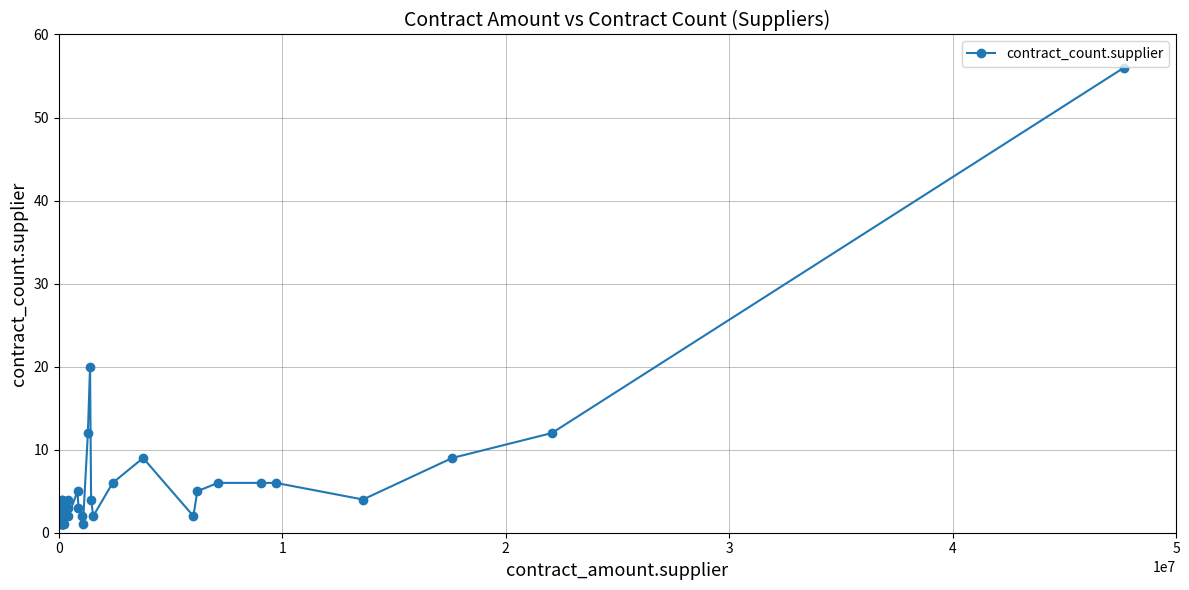

True or false: there are more than 2 points higher than both neighbors.

True